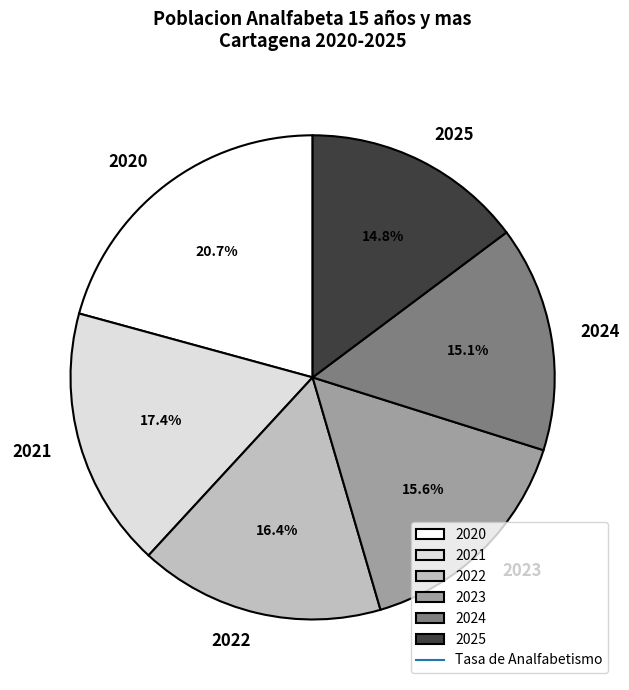

What percentage is the 2021 slice, to the nearest percent?

17%